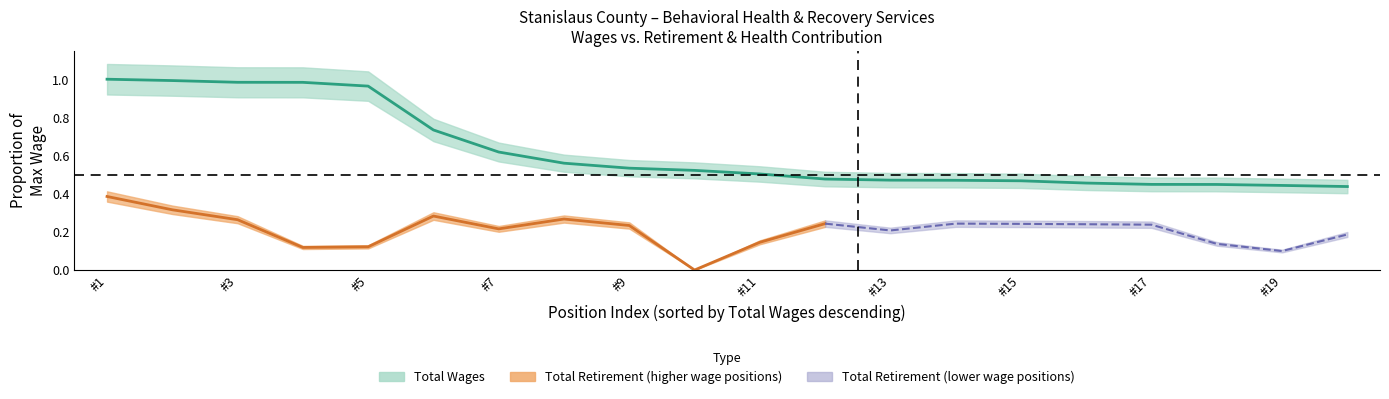

What is the sum of the values at 18 and 15?

0.9